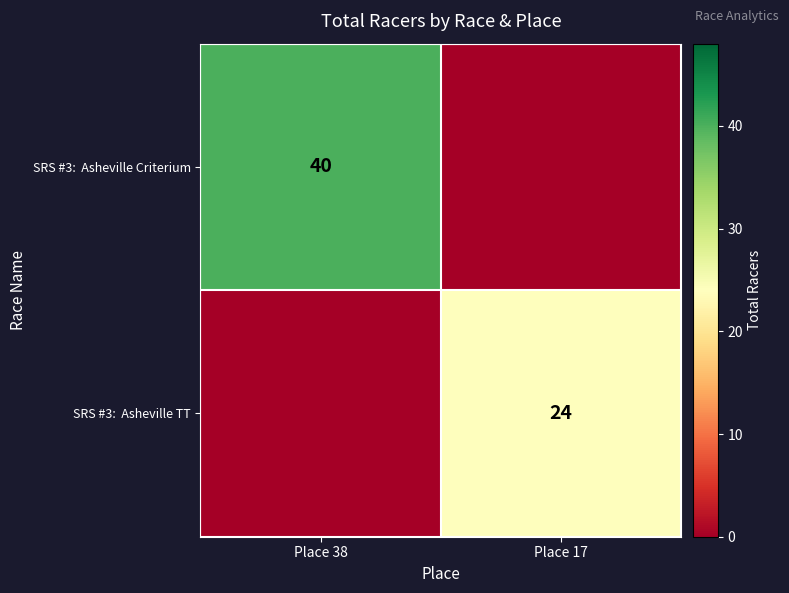

Is the value of SRS #3: Asheville TT at Place 17 greater than the value of SRS #3: Asheville Criterium at Place 38?

No